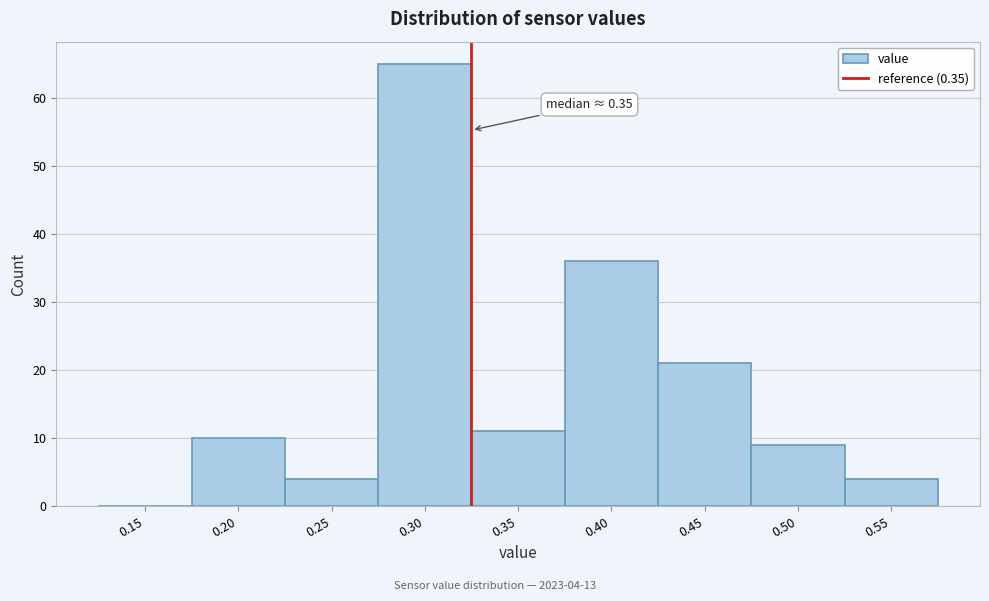

Reading left to right, transcribe all the data shown in this chart.

0.15=0	0.20=10	0.25=4	0.30=65	0.35=11	0.40=36	0.45=21	0.50=9	0.55=4